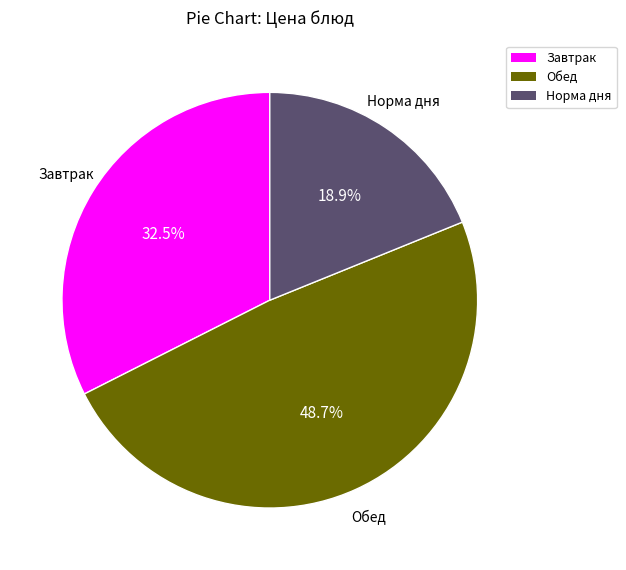

How many slices are in this pie chart?

3